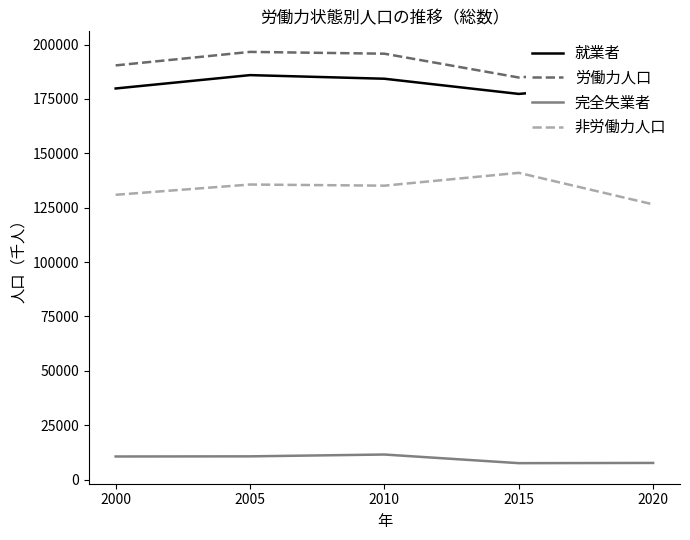

True or false: 完全失業者 and 非労働力人口 intersect in this chart.

False